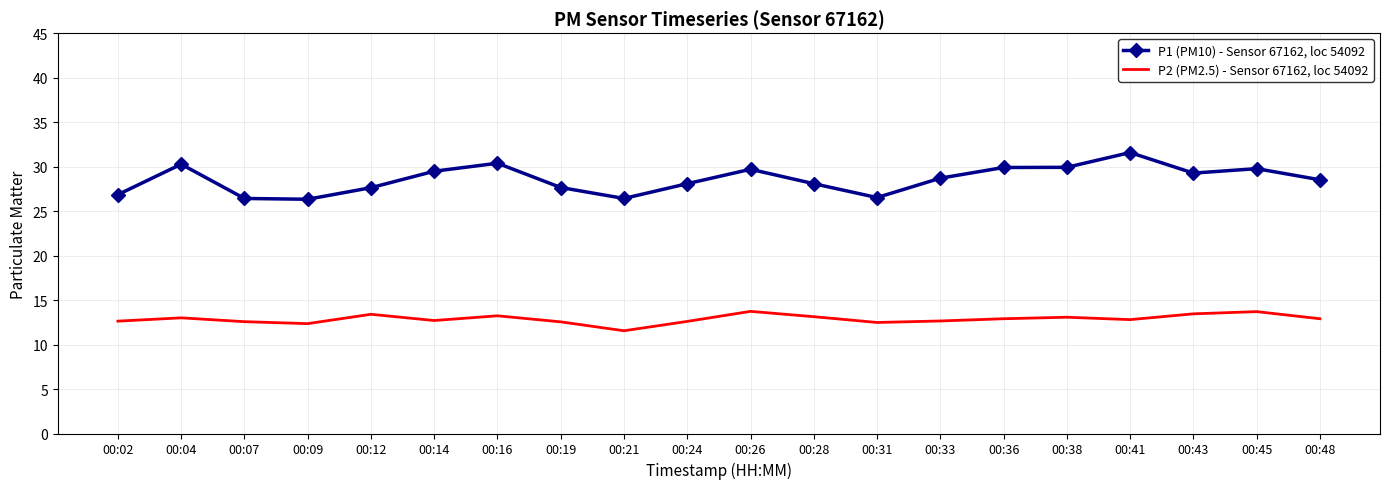

What is the difference between the maximum and second lowest values in the P2 (PM2.5) - Sensor 67162, loc 54092 series?

1.4